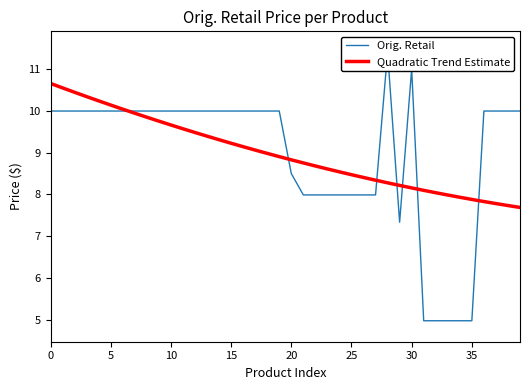

What are all the series names shown in the legend?

Orig. Retail, Quadratic Trend Estimate